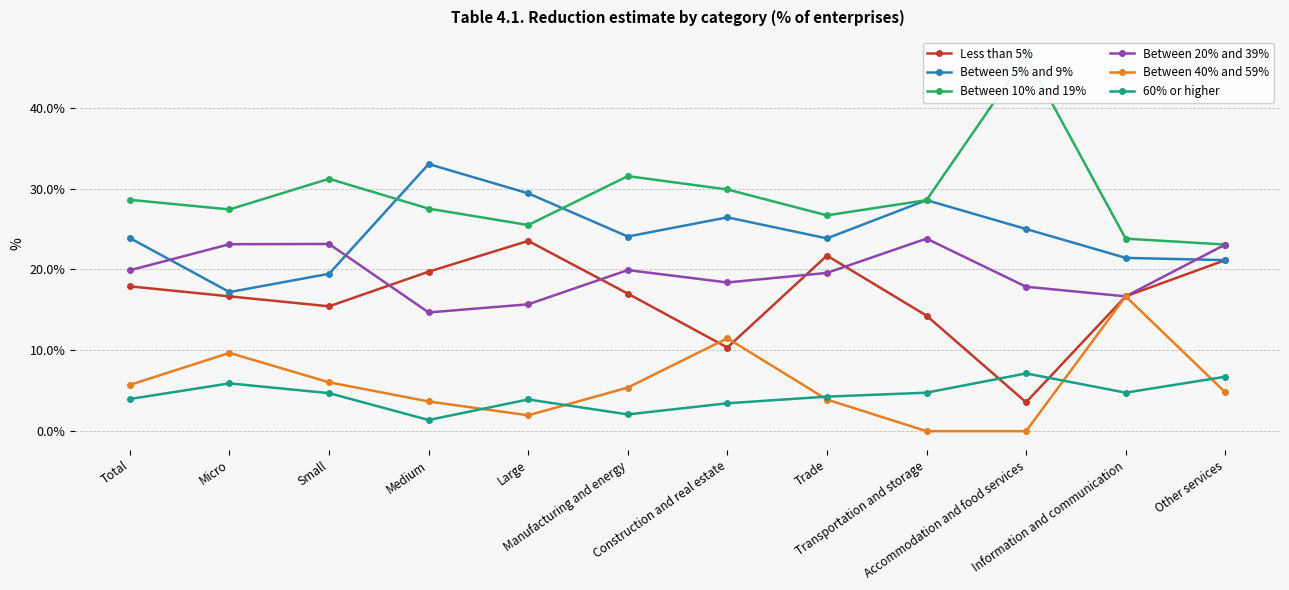

Does the chart display data point markers on the line(s)?

Yes